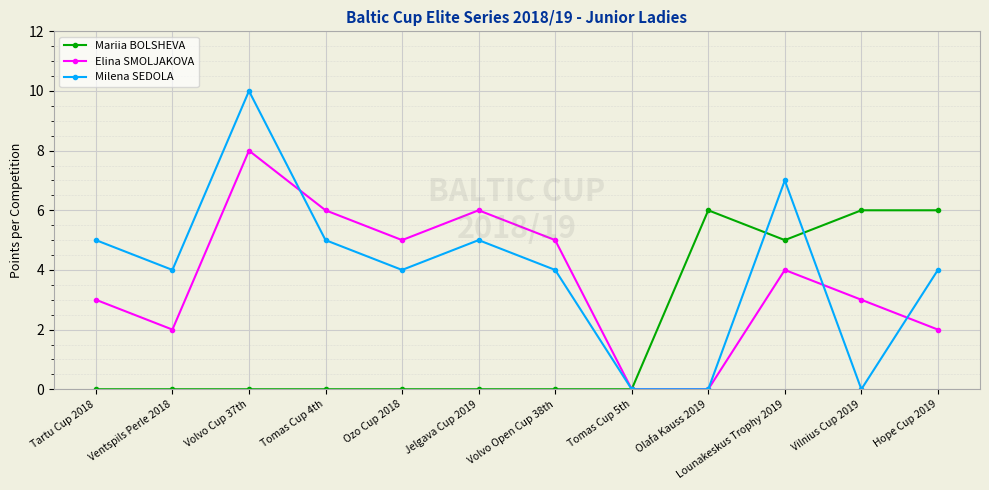

At which label does Milena SEDOLA reach its peak?

Volvo Cup 37th